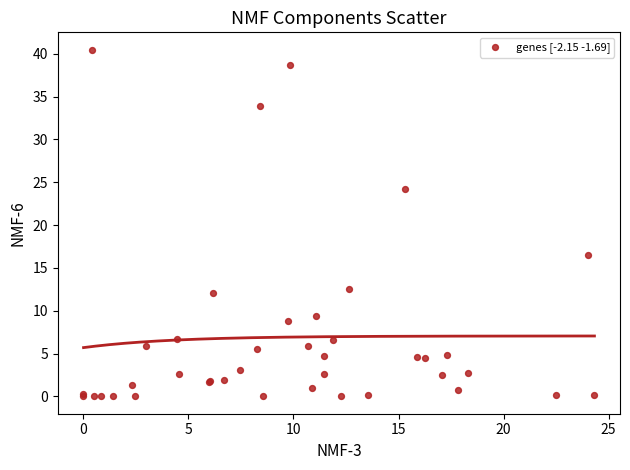

What Y value in the scatter plot is closest to 20?

16.5